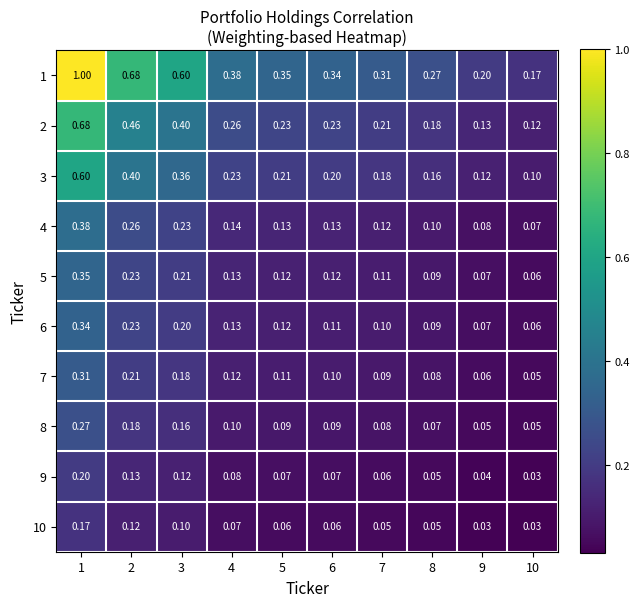

How many data points does each series have?

10